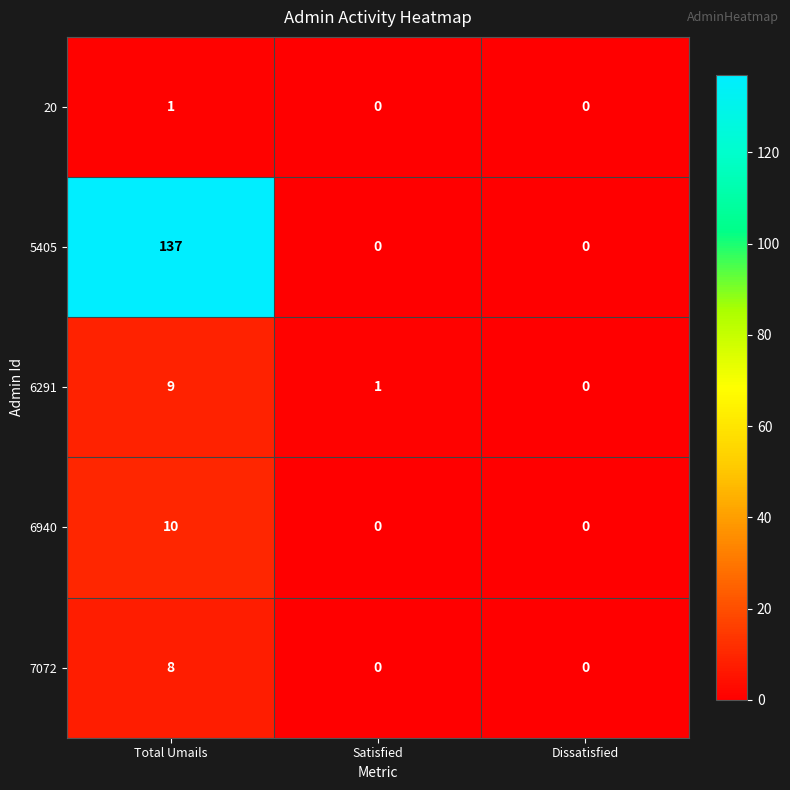

The 20 series shows 0 at Satisfied. True or false?

True